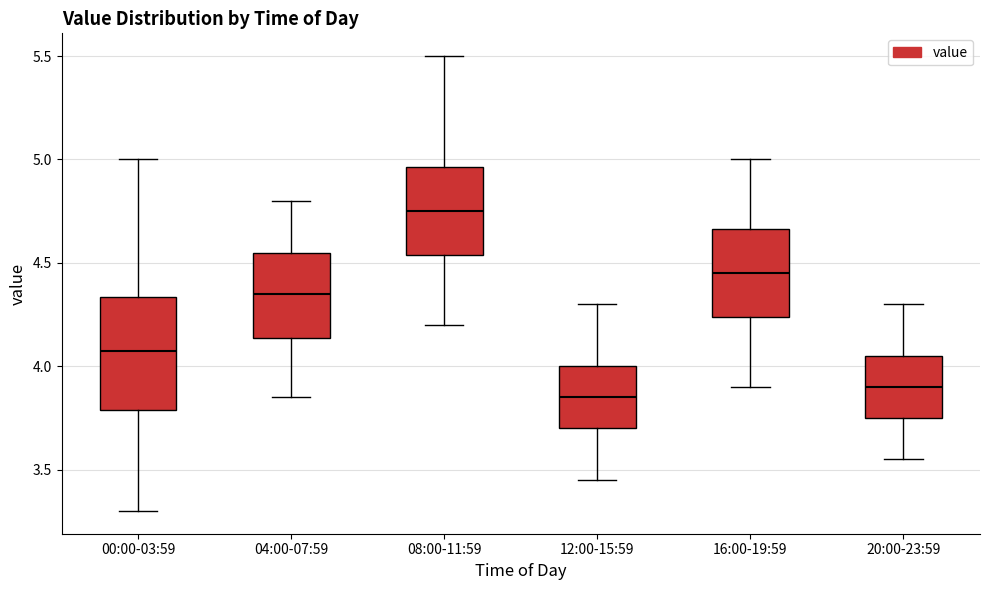

Reading left to right, read every box against the y-axis: the position of its median line, the range the box covers, and the ends of its whiskers. The values are not printed on the chart, so give them approximately, as read against the axis.

00:00-03:59: median 4.10, box 3.80 to 4.35, whiskers 3.30 to 5.00
04:00-07:59: median 4.35, box 4.15 to 4.55, whiskers 3.85 to 4.80
08:00-11:59: median 4.75, box 4.55 to 4.95, whiskers 4.20 to 5.50
12:00-15:59: median 3.85, box 3.70 to 4.00, whiskers 3.45 to 4.30
16:00-19:59: median 4.45, box 4.25 to 4.65, whiskers 3.90 to 5.00
20:00-23:59: median 3.90, box 3.75 to 4.05, whiskers 3.55 to 4.30